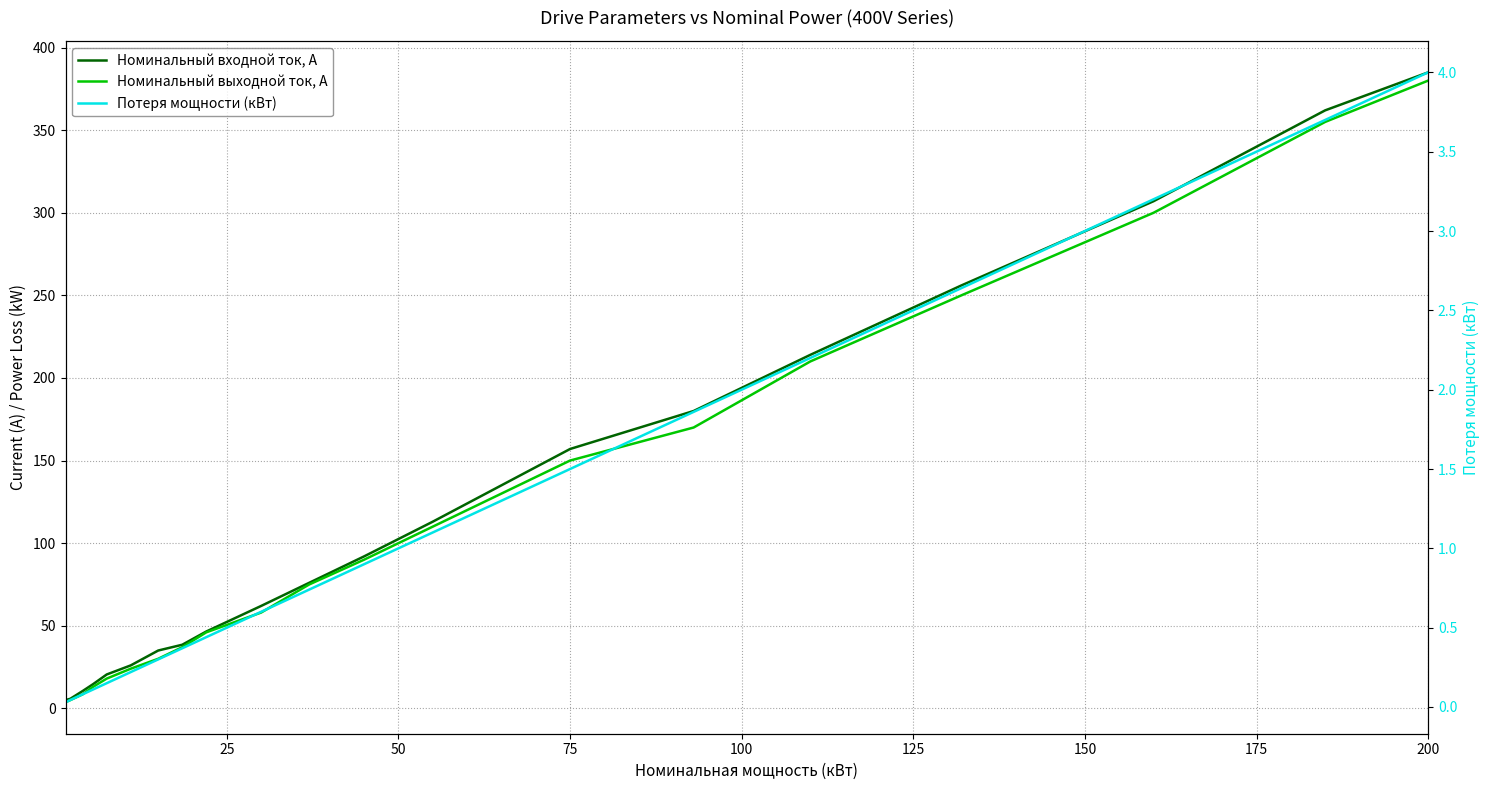

What is the difference between the maximum and minimum values in the Номинальный входной ток, А series?

380.0